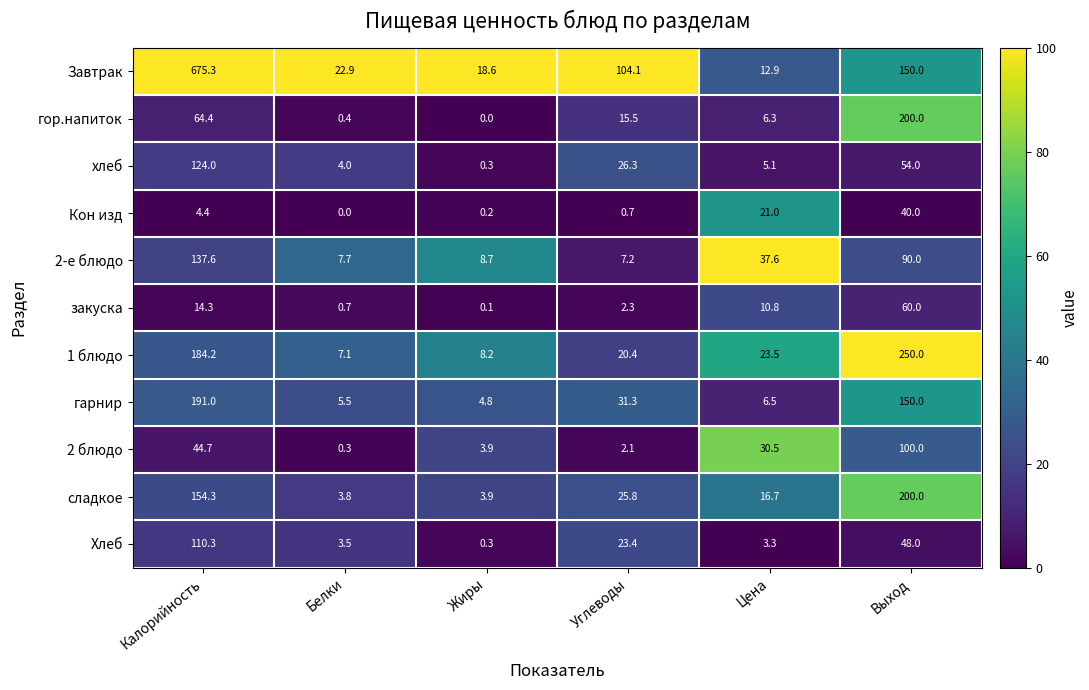

What value does the Завтрак series have at Углеводы?

104.1